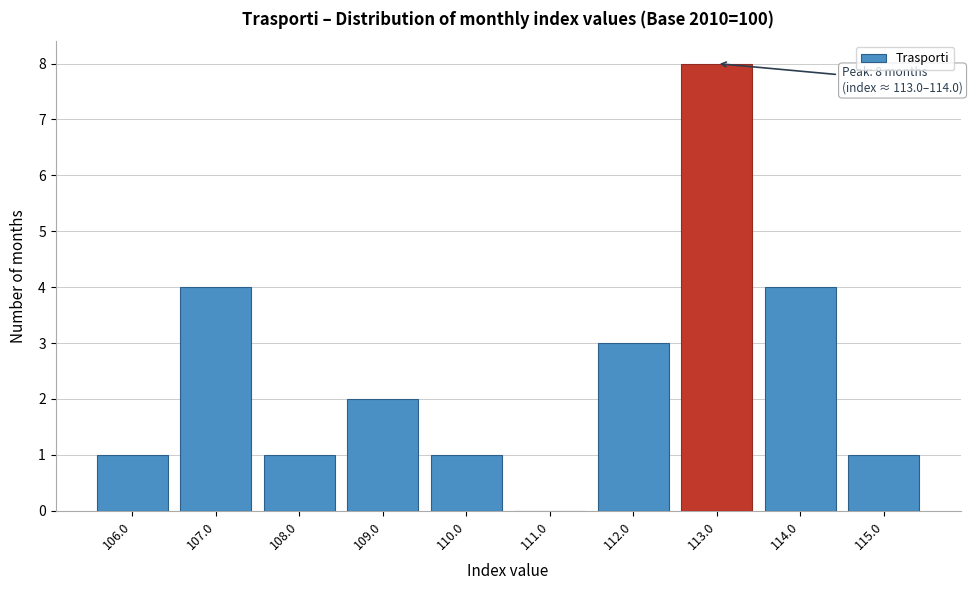

Reading left to right, what are all the values shown in this chart?

106.0=1	107.0=4	108.0=1	109.0=2	110.0=1	111.0=0	112.0=3	113.0=8	114.0=4	115.0=1